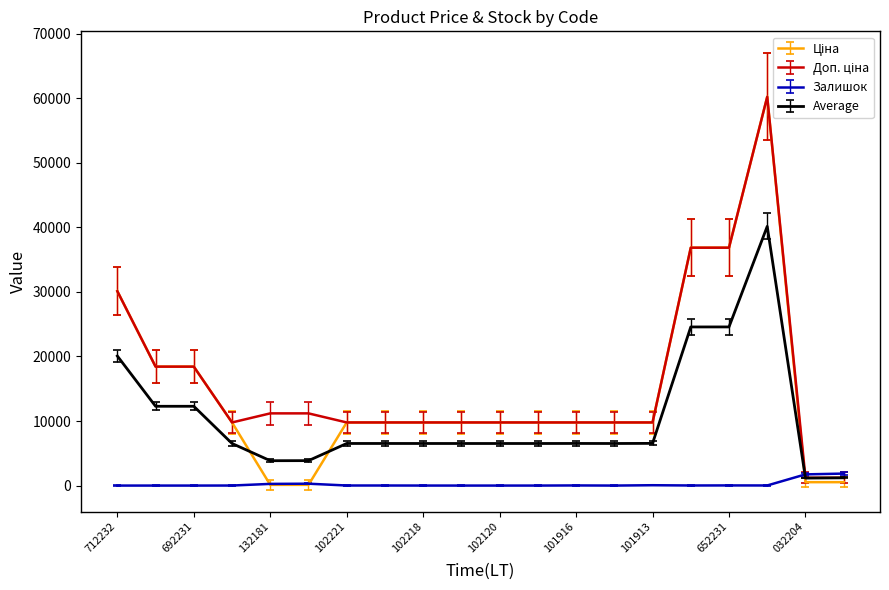

At how many categories does at least one series exceed 5249?

18